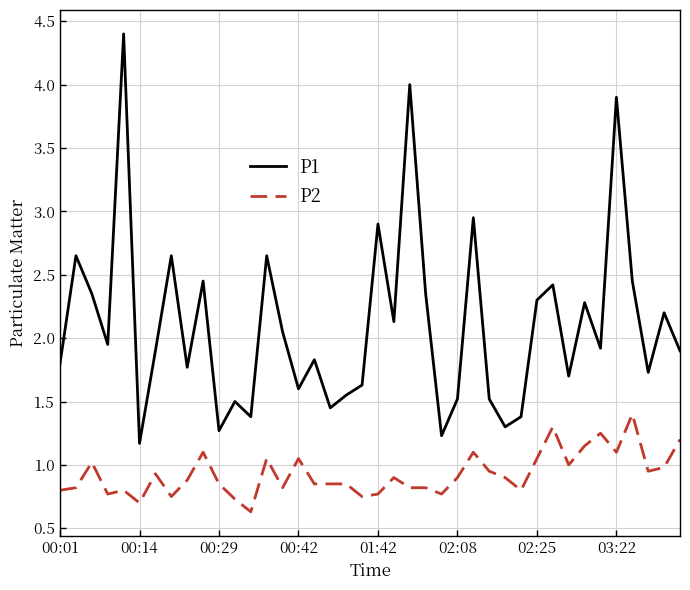

True or false: P1 and P2 intersect in this chart.

False